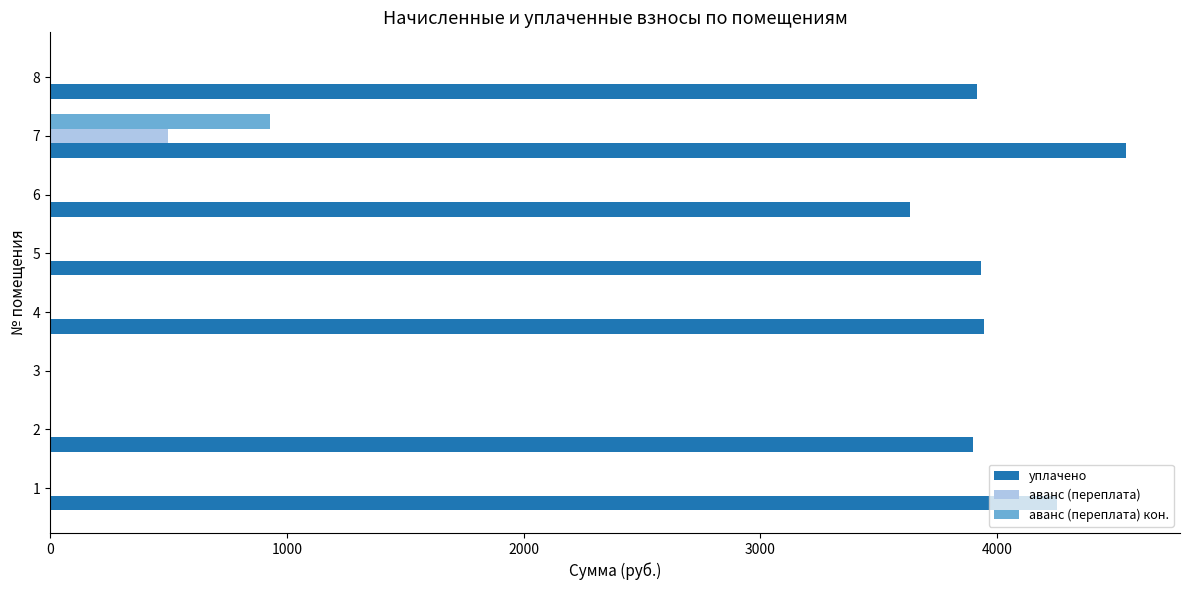

Which series has the largest total across all categories?

уплачено